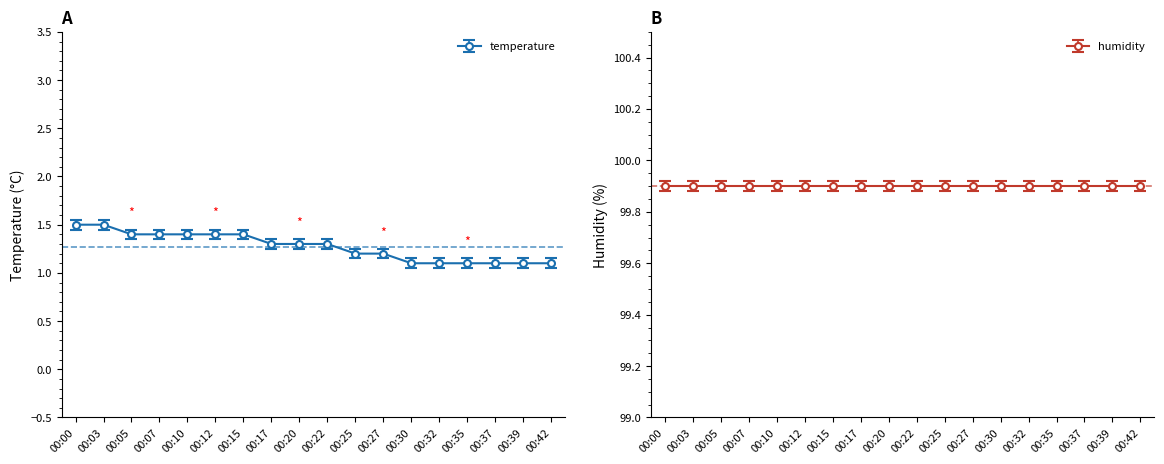

The chart shows a value of 0.4 at 00:30. True or false?

False